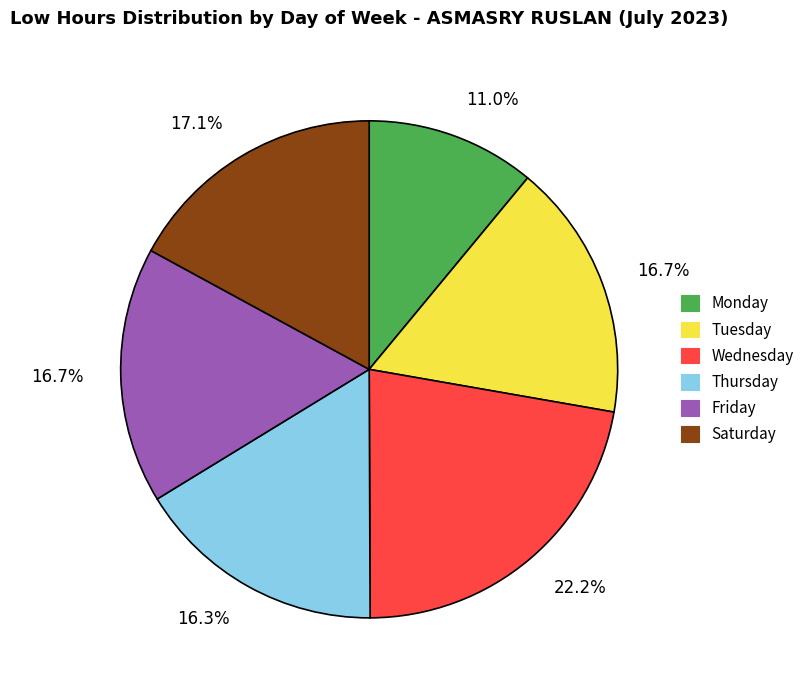

Combined, do Thursday and Tuesday account for over 50%?

No